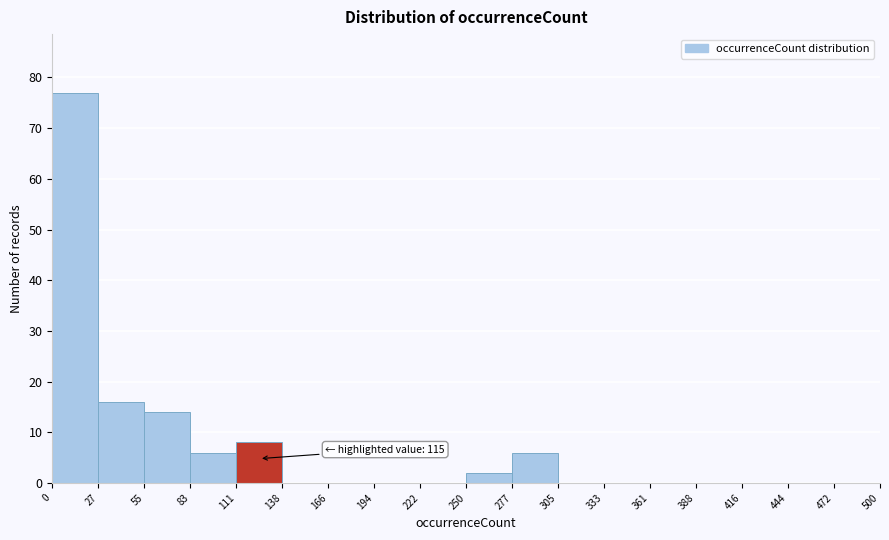

Over which range of the x-axis is the bar tallest?

0 to 27